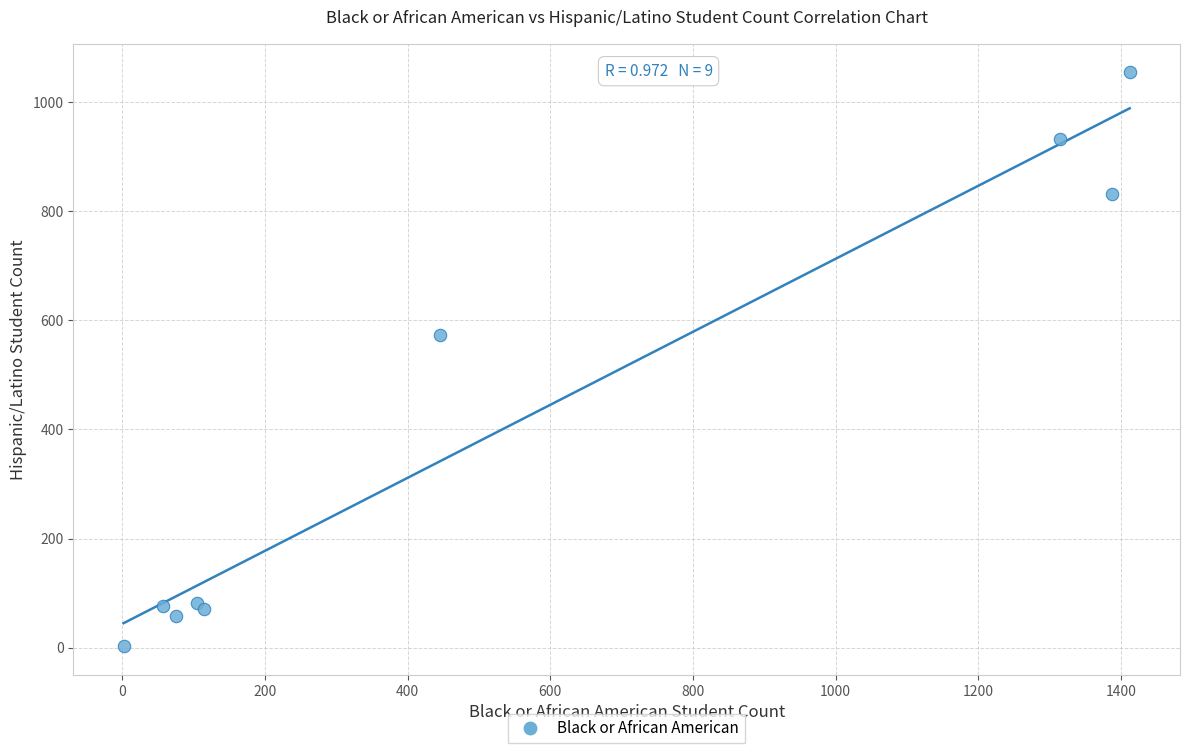

What is the range of Y values (max minus min)?

1051